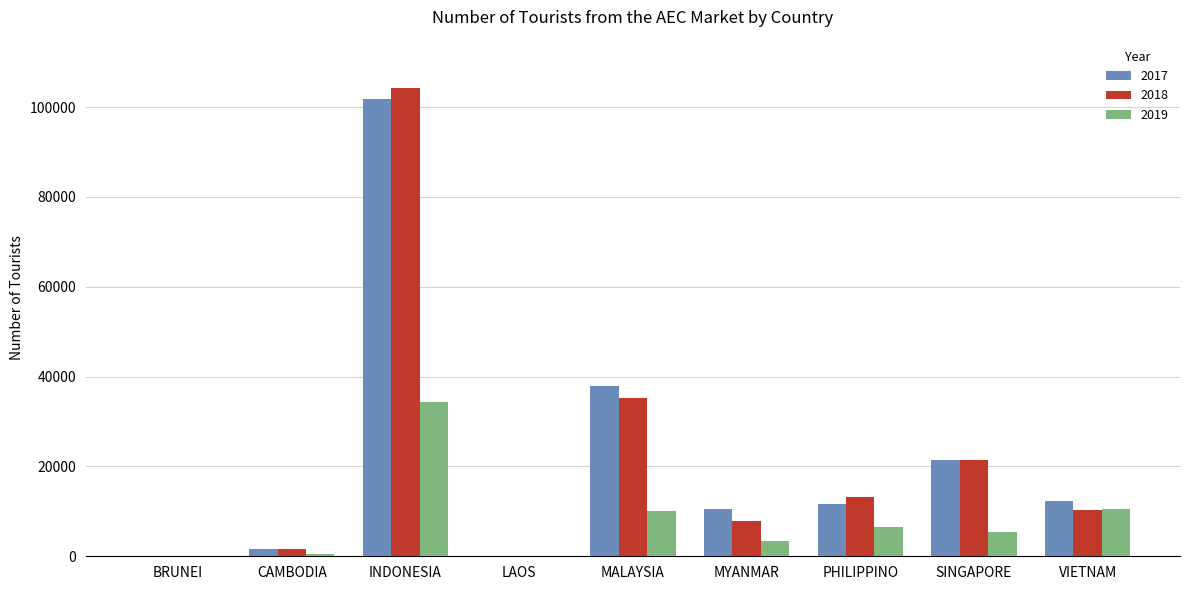

The value of 2019 at VIETNAM is 10618. True or false?

True